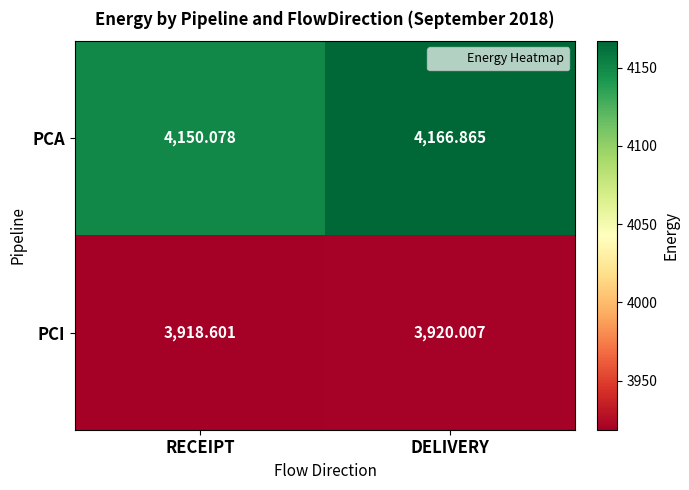

What is the total value across all series at DELIVERY?

8086.9